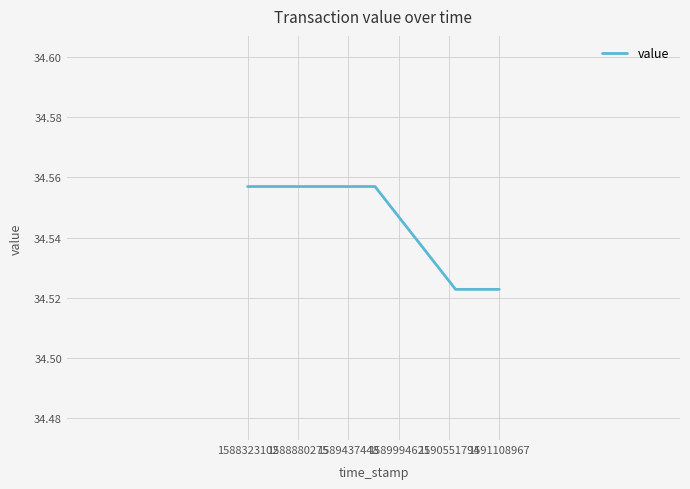

Which label corresponds to the largest value in the chart?

1588323102